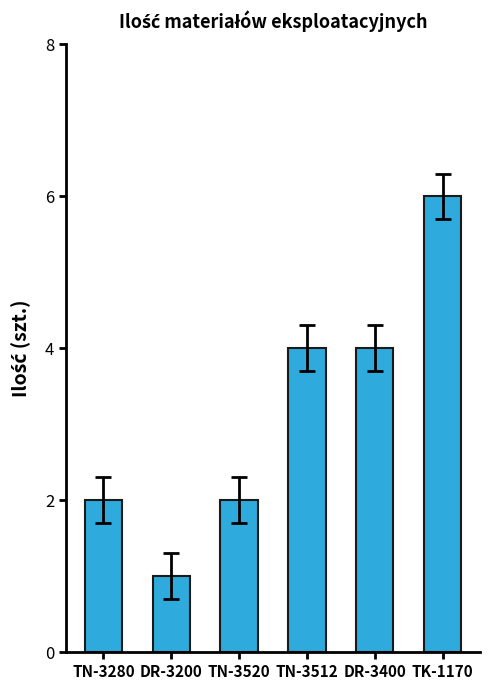

Which label corresponds to the largest value in the chart?

TK-1170